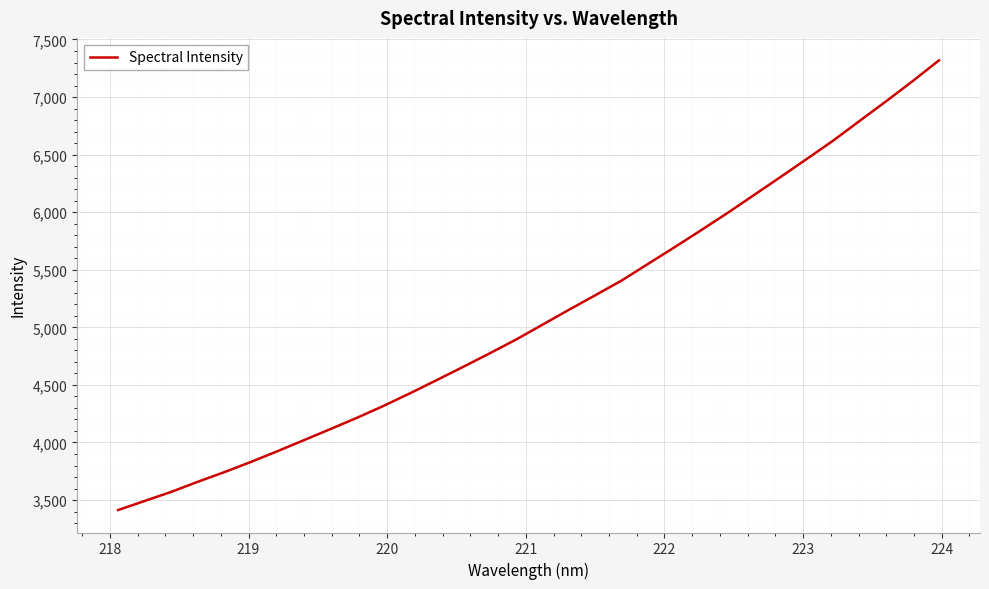

What is the average value?

5101.9